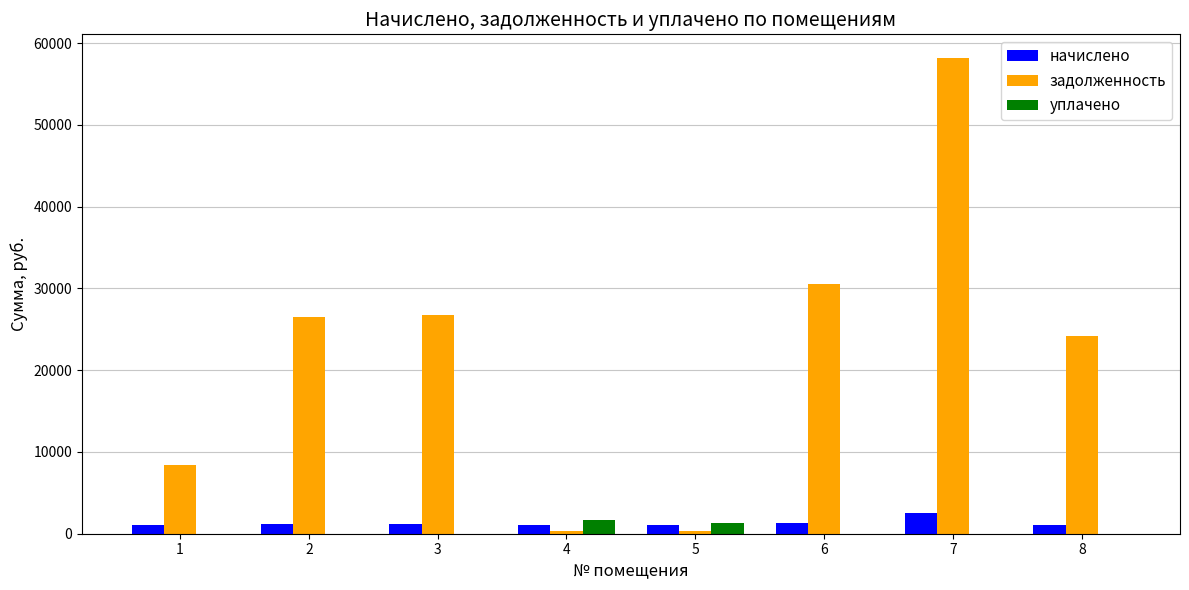

At which category is the sum across all series the highest?

7